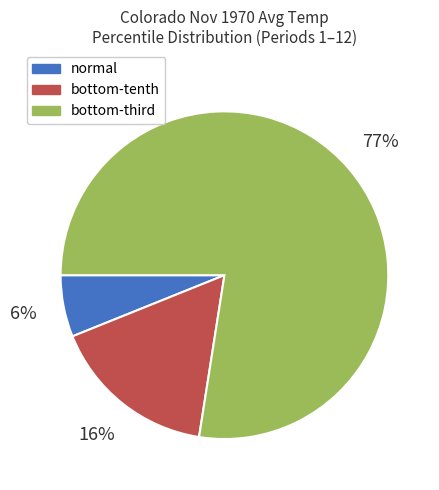

To the nearest percent, what is the average slice percentage?

33%